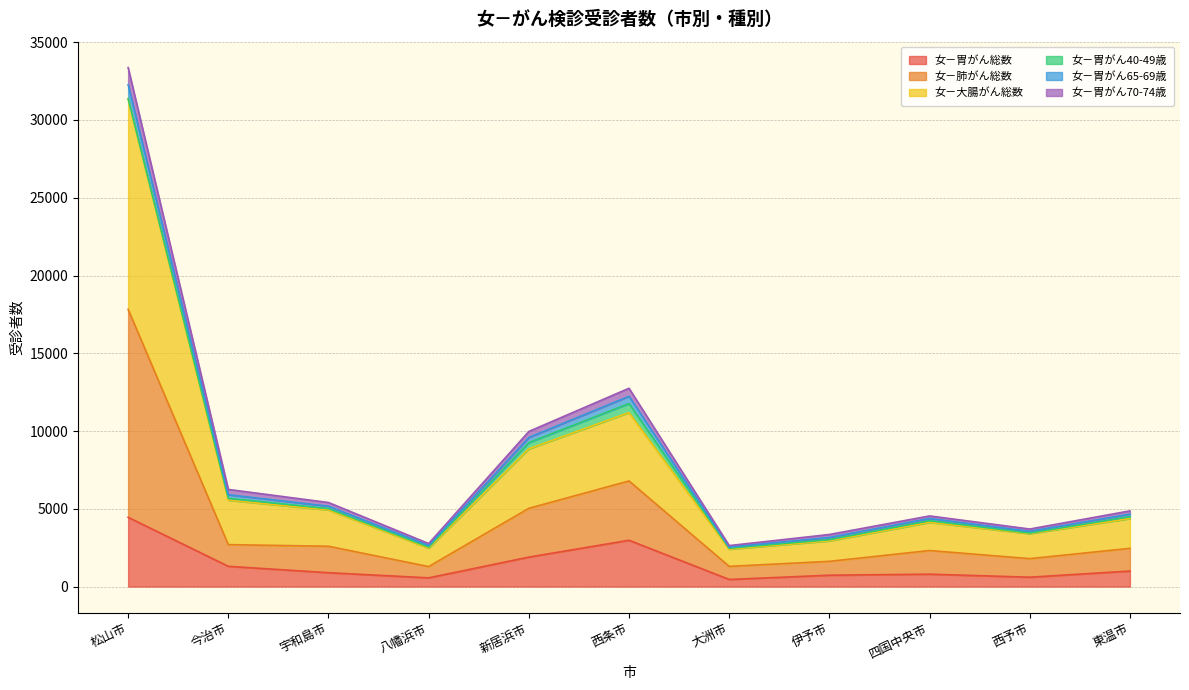

What is the maximum value for 女－胃がん総数?

4454